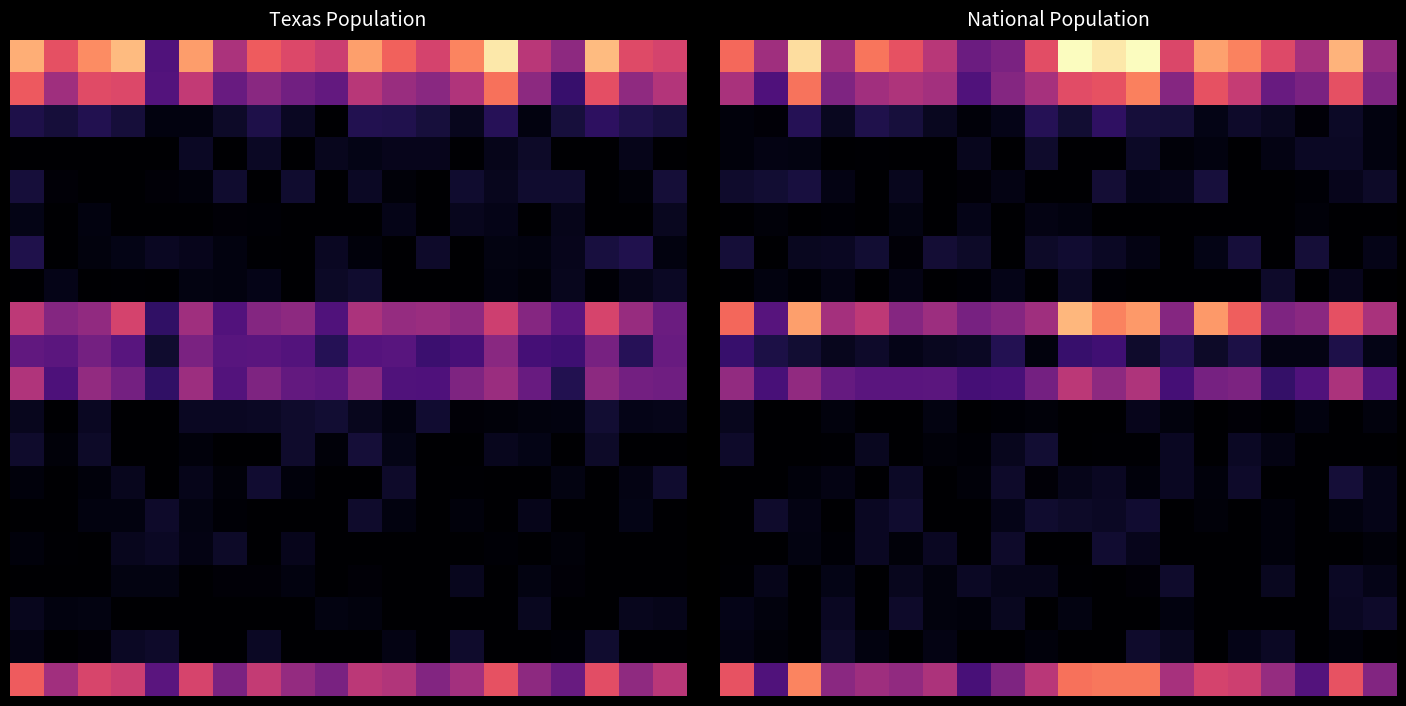

Which label corresponds to the largest value in the chart?

12